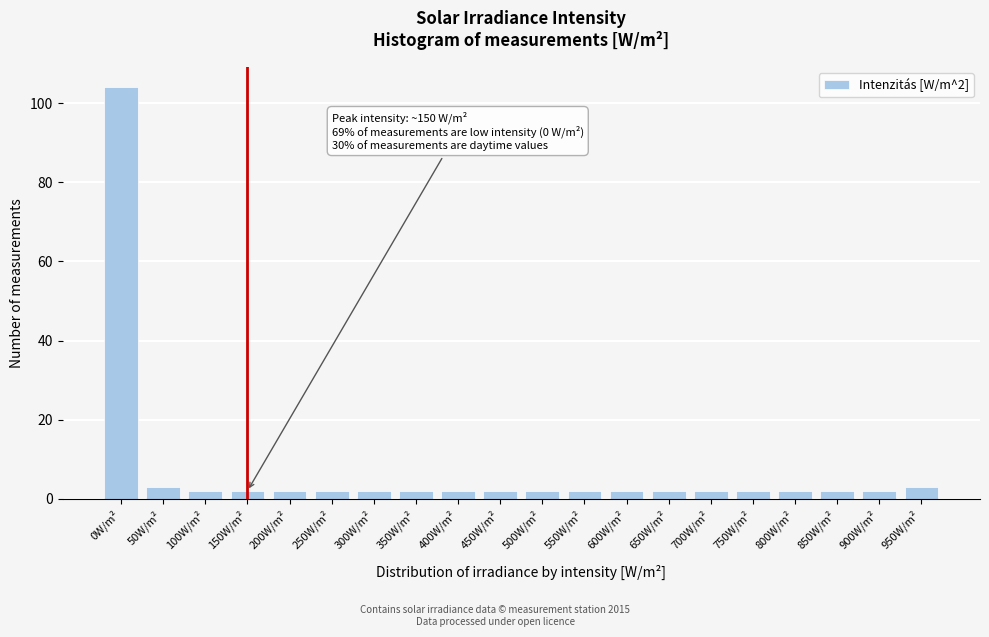

Reading left to right, list all the values displayed in this chart.

104	3	2	2	2	2	2	2	2	2	2	2	2	2	2	2	2	2	2	3